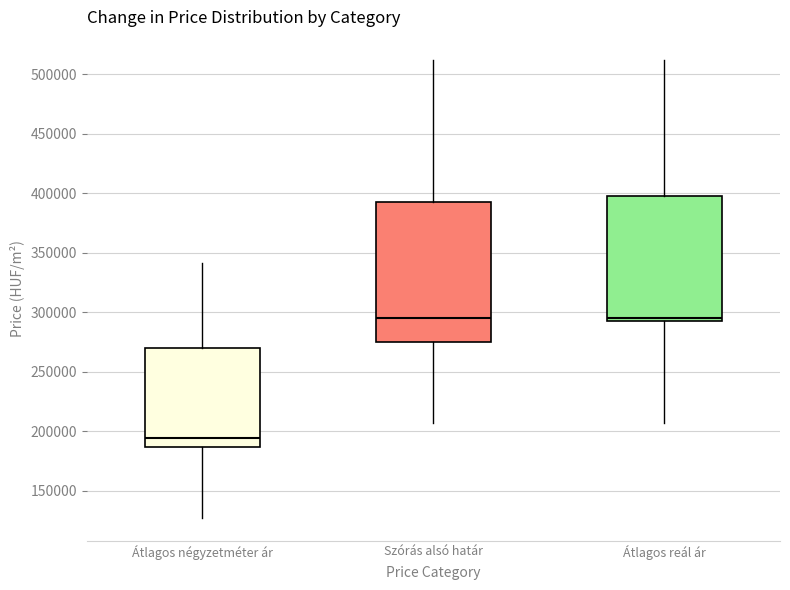

Reading left to right, transcribe this box plot: for each box, give where its median line is, the range the box spans, and where its two whiskers end, as read against the y-axis. The values are not printed on the chart, so give them approximately, as read against the axis.

Átlagos négyzetméter ár: median 195000, box 185000 to 270000, whiskers 125000 to 340000
Szórás alsó határ: median 295000, box 275000 to 395000, whiskers 205000 to 510000
Átlagos reál ár: median 295000 (just above the box's lower edge), box 295000 to 395000, whiskers 205000 to 510000